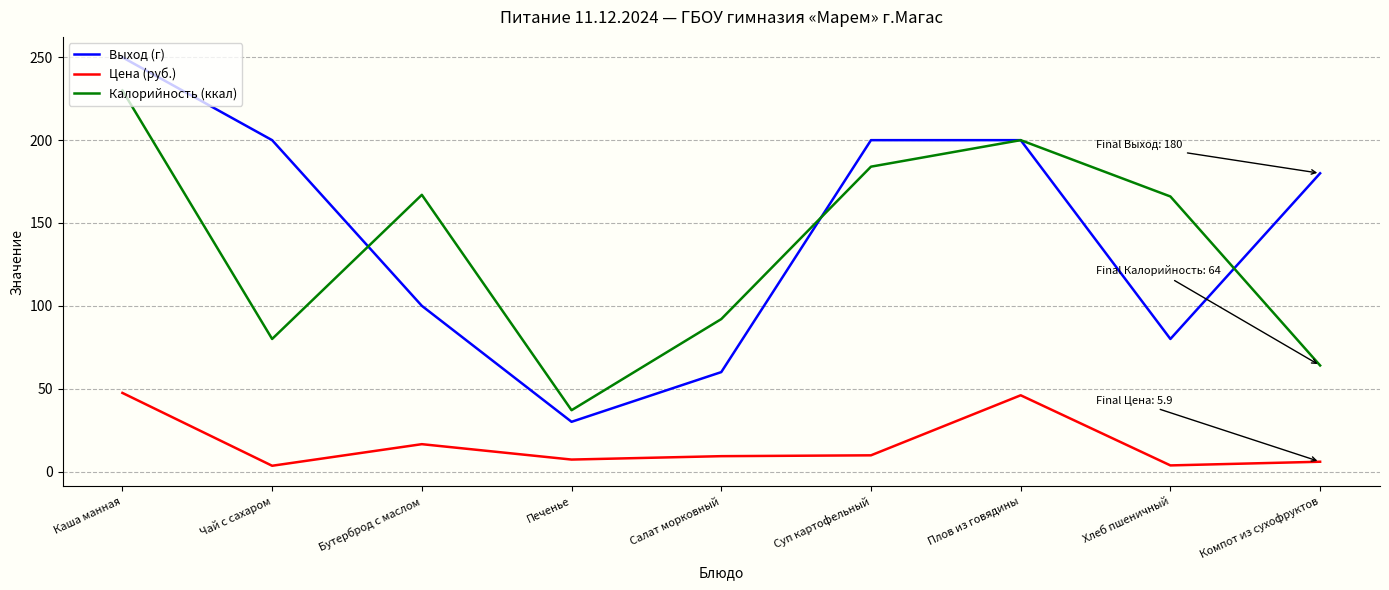

At how many categories does at least one series exceed 14?

9